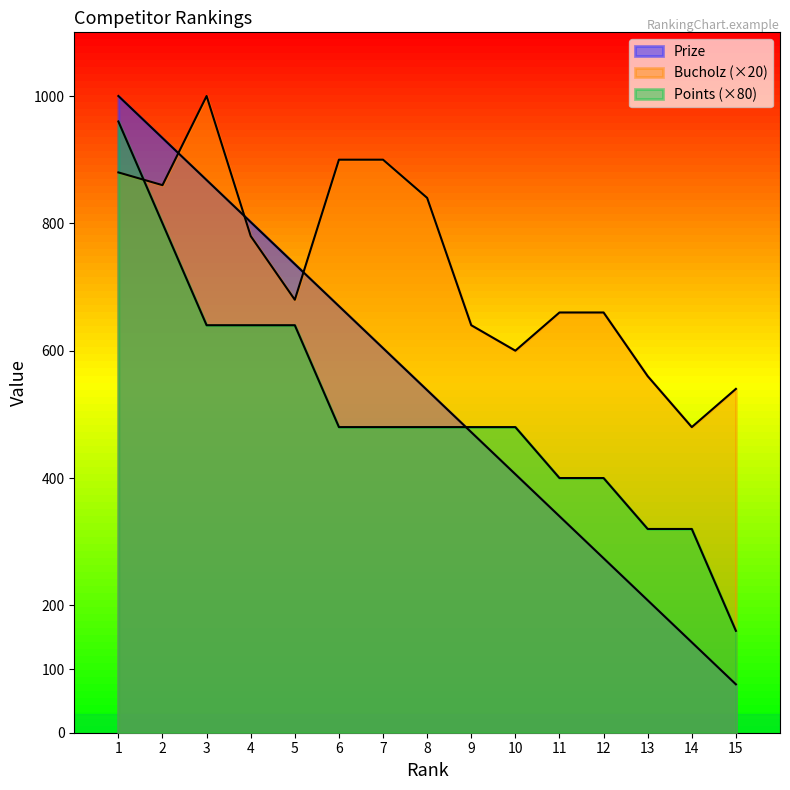

Which series has the largest total across all categories?

Bucholz